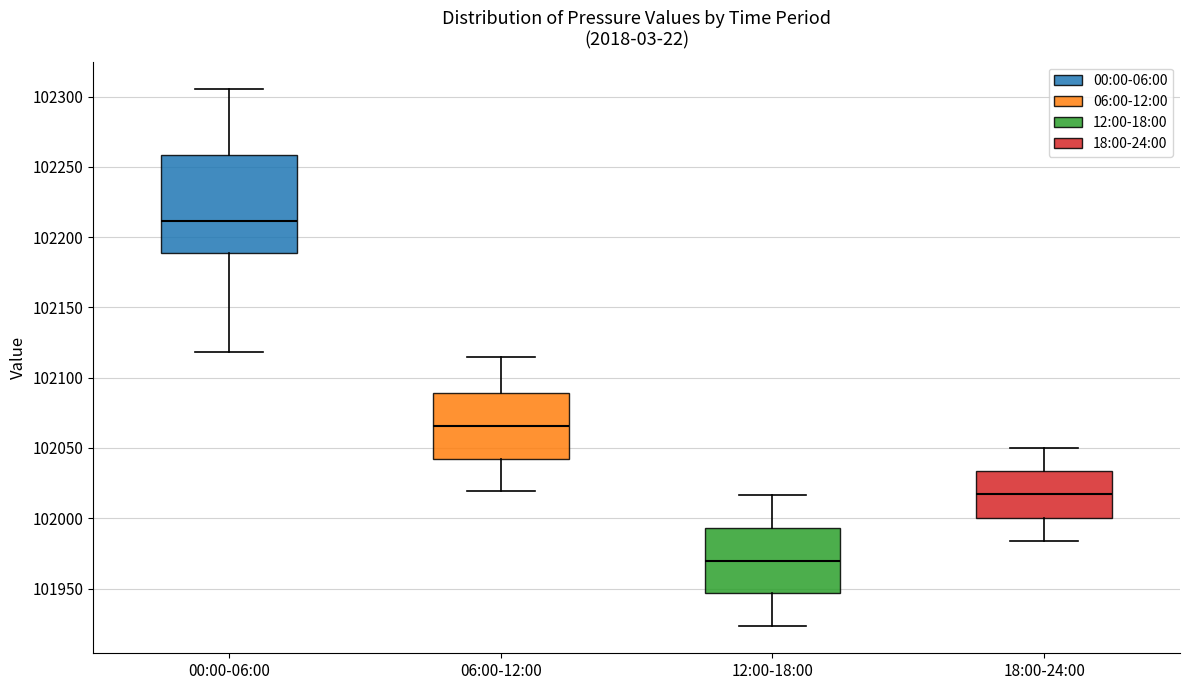

Where is the lower edge of the box for 00:00-06:00 on the y-axis? The values are not printed on the chart, so give them approximately, as read against the axis.

102190